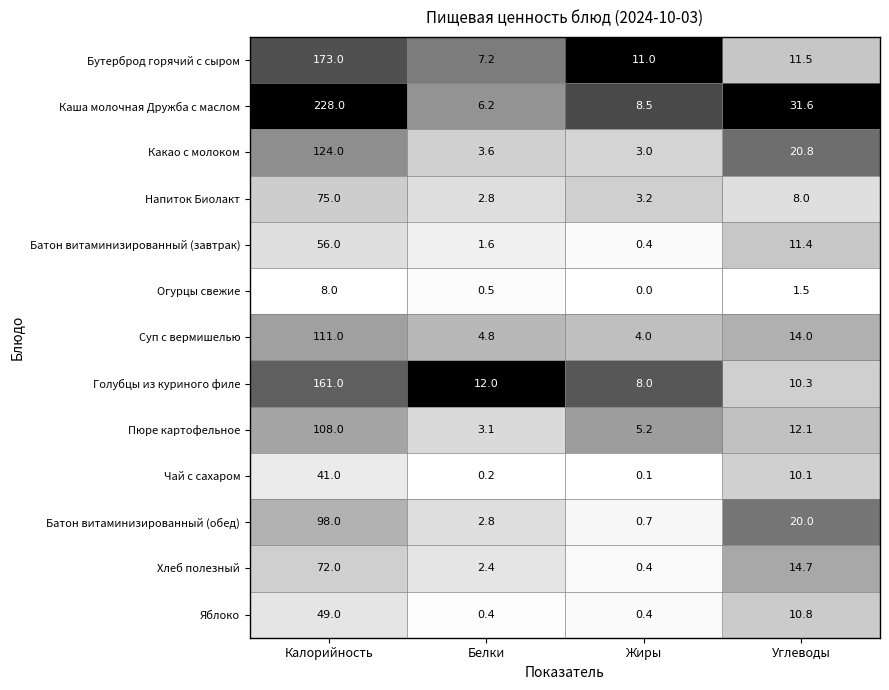

At how many categories does at least one series exceed 0?

4